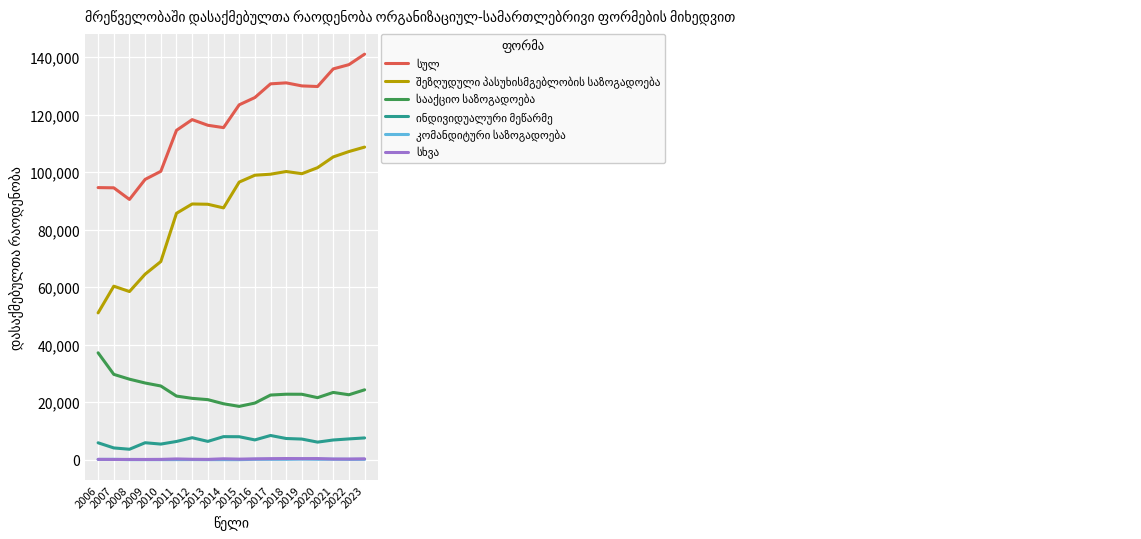

What is the greatest value displayed?

141009